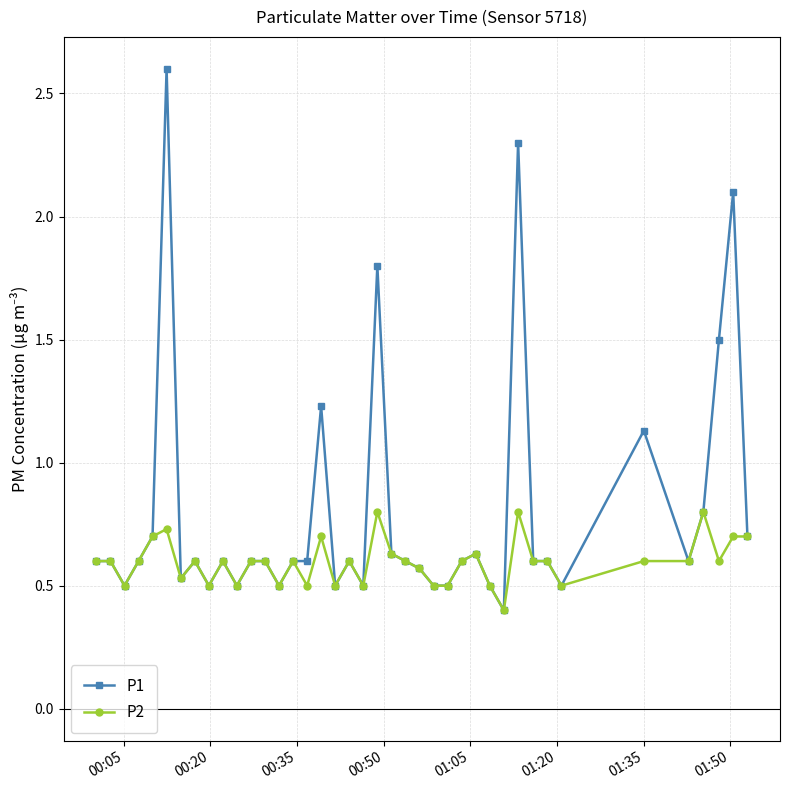

At how many categories does at least one series exceed 1?

7